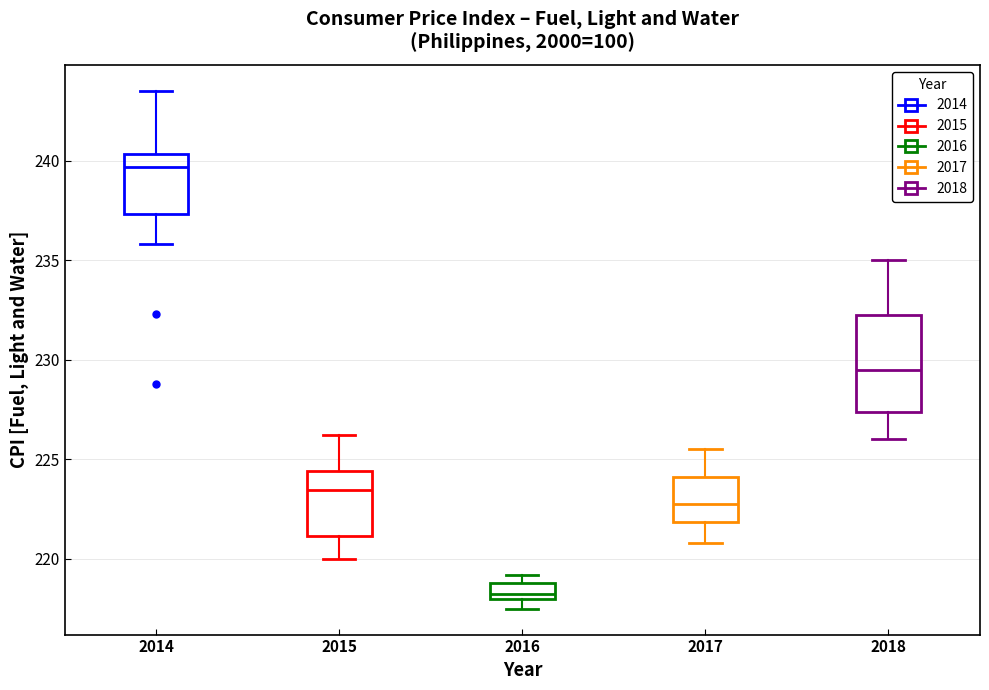

Which box has the lowest median line?

2016